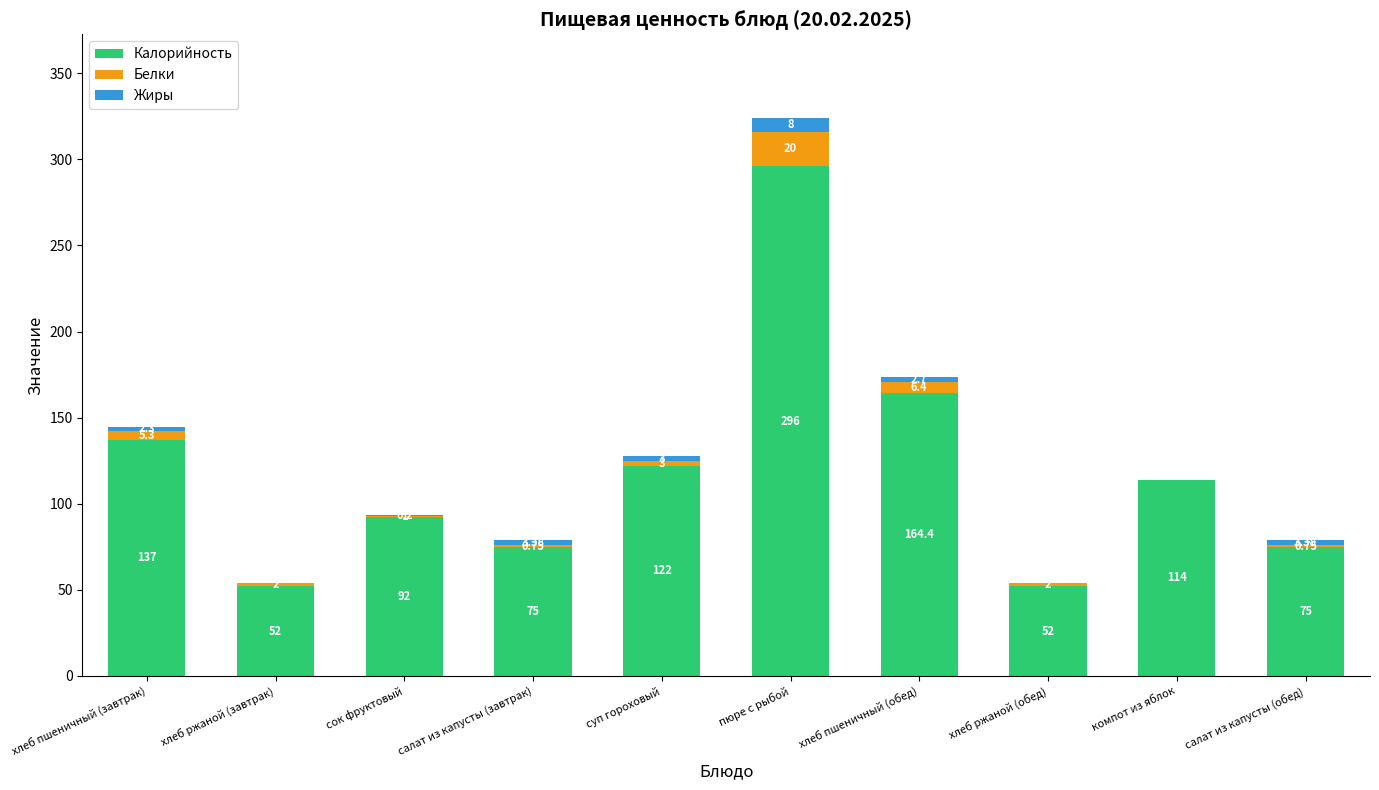

At which category is the sum across all series the highest?

пюре с рыбой